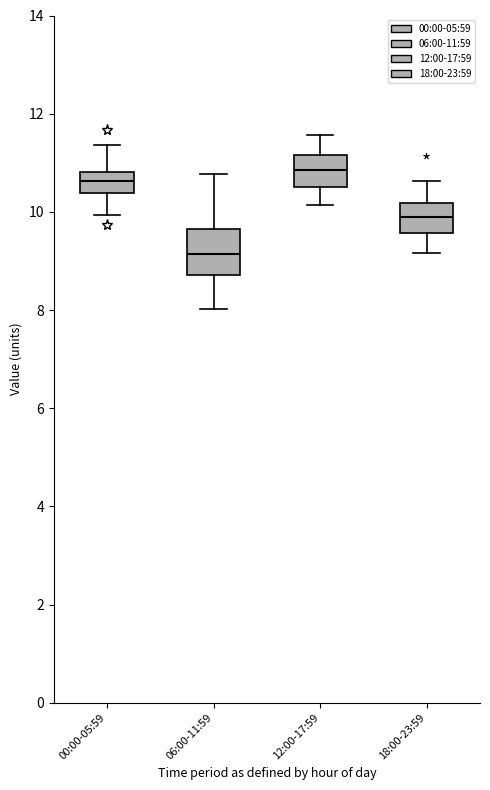

Reading left to right, read every box against the y-axis: the position of its median line, the range the box covers, and the ends of its whiskers. The values are not printed on the chart, so give them approximately, as read against the axis.

00:00-05:59: median 10.6, box 10.4 to 10.8, whiskers 10.0 to 11.4
06:00-11:59: median 9.2, box 8.8 to 9.6, whiskers 8.0 to 10.8
12:00-17:59: median 10.8, box 10.6 to 11.2, whiskers 10.2 to 11.6
18:00-23:59: median 9.8, box 9.6 to 10.2, whiskers 9.2 to 10.6